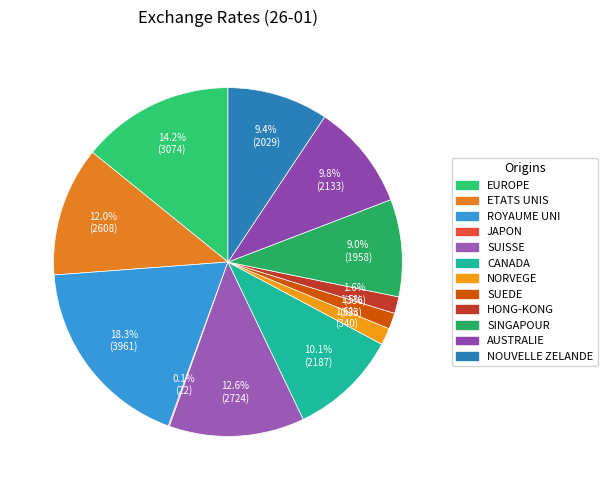

Do CANADA and ROYAUME UNI together represent more than half of the pie?

No